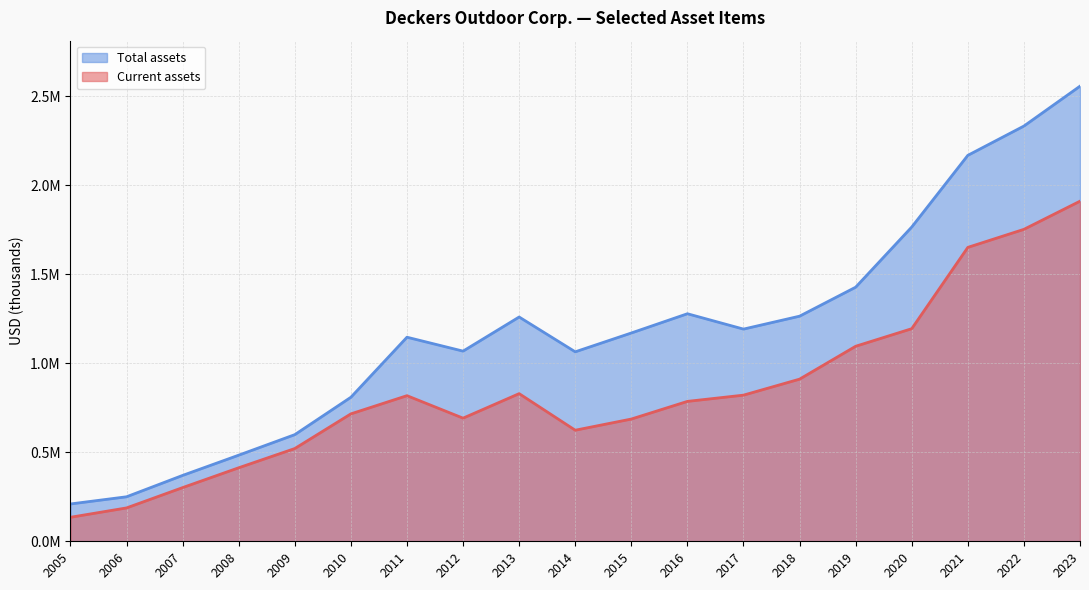

True or false: Total assets and Current assets cross at least once.

False